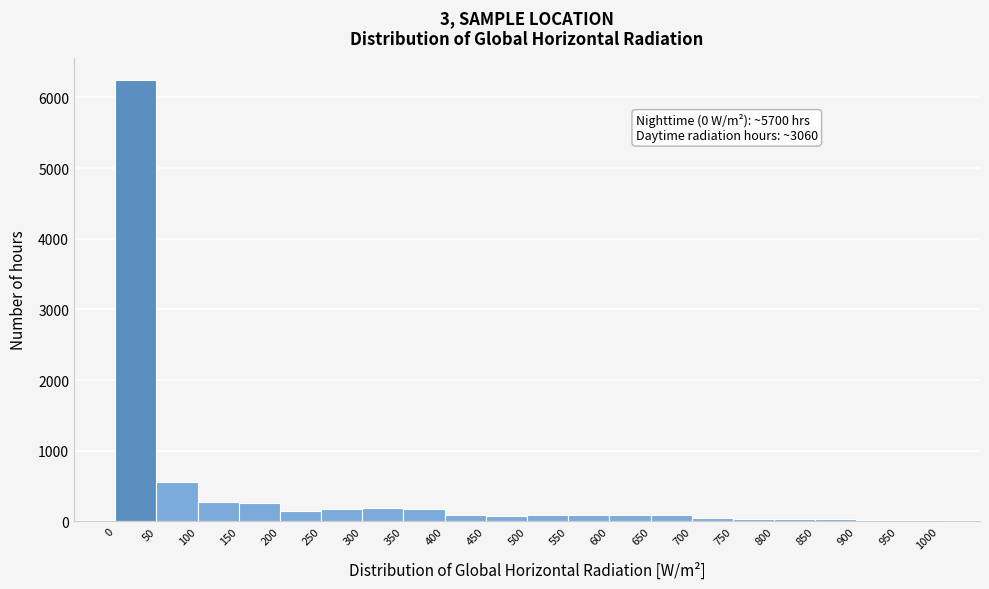

Which range on the x-axis has the tallest bar?

0 to 50